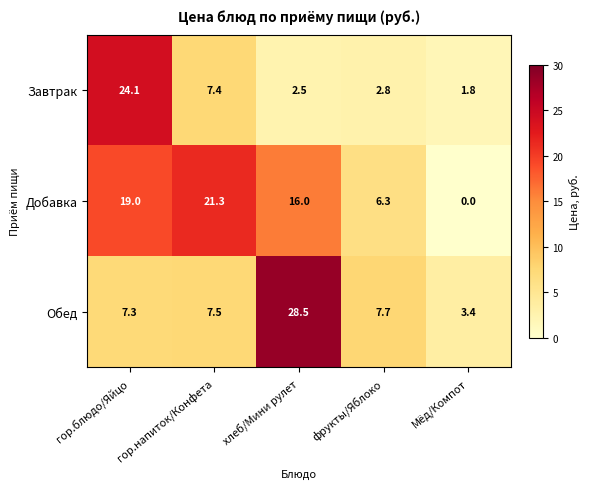

Rank the series at гор.напиток/Конфета from highest to lowest value.

Добавка, Обед, Завтрак